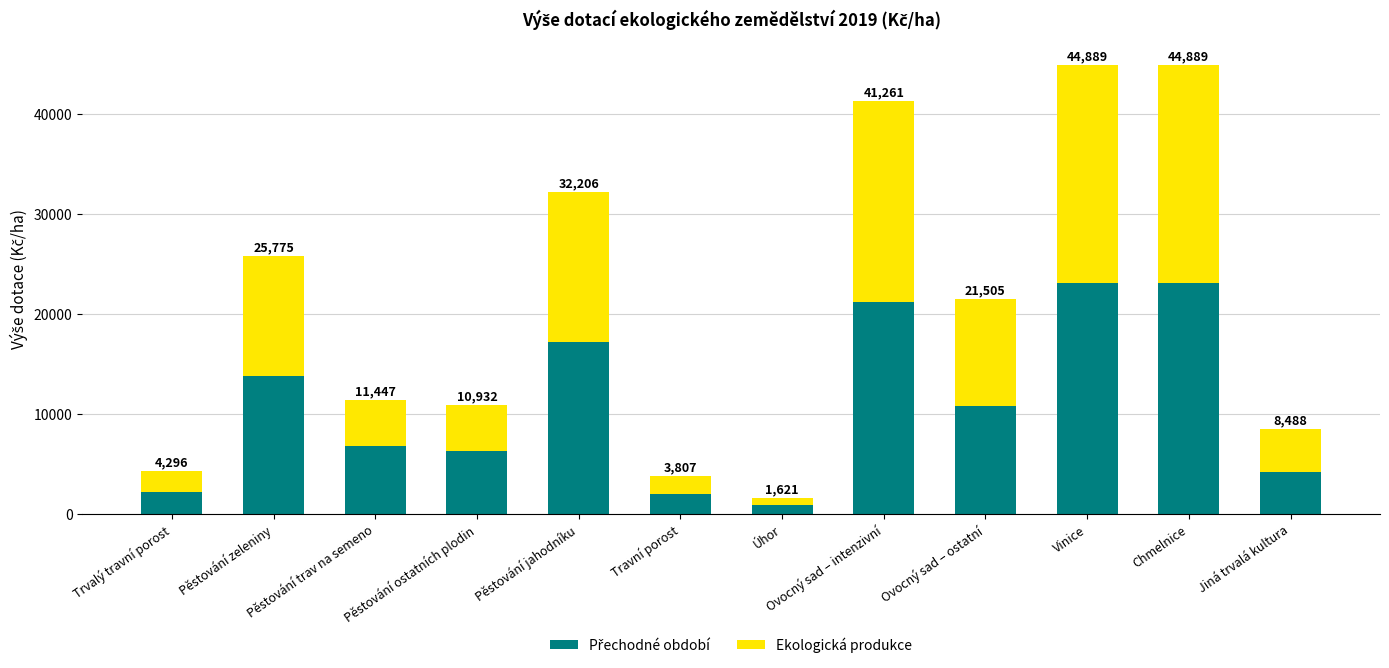

At which label does Ekologická produkce first exceed 10727?

Pěstování zeleniny